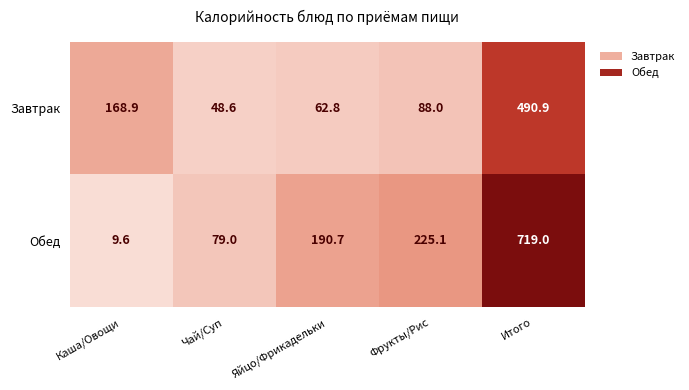

Is it true that Обед equals 100.0 at Фрукты/Рис?

False